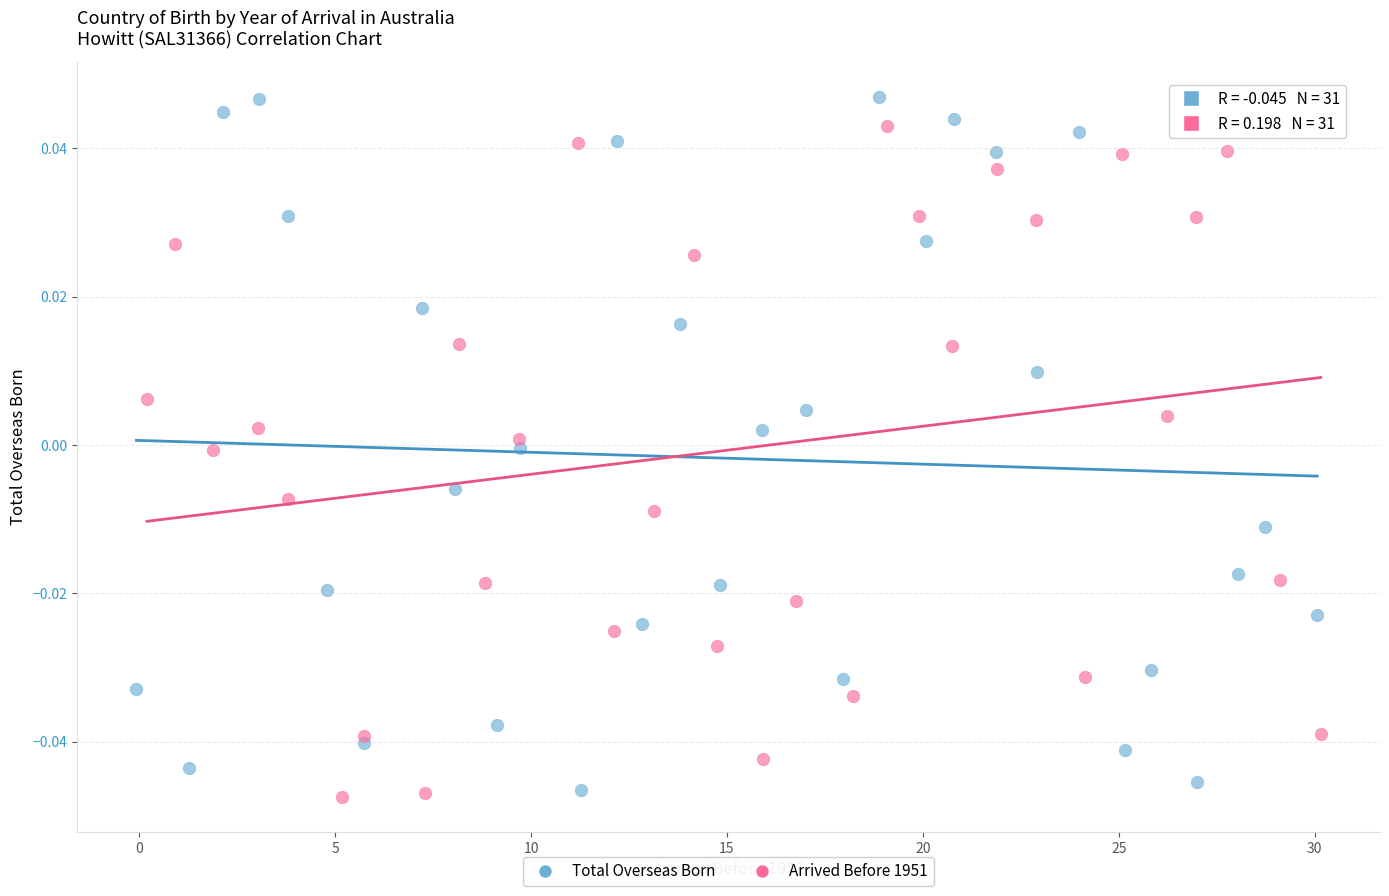

Which series has the widest spread of Y values?

Total Overseas Born